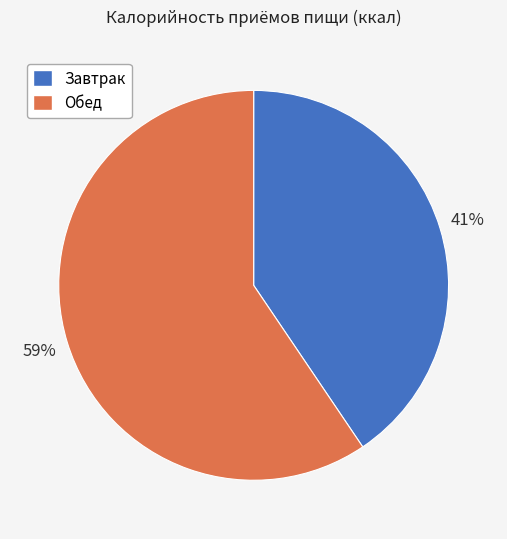

Is there any slice that represents more than half of the pie?

Yes